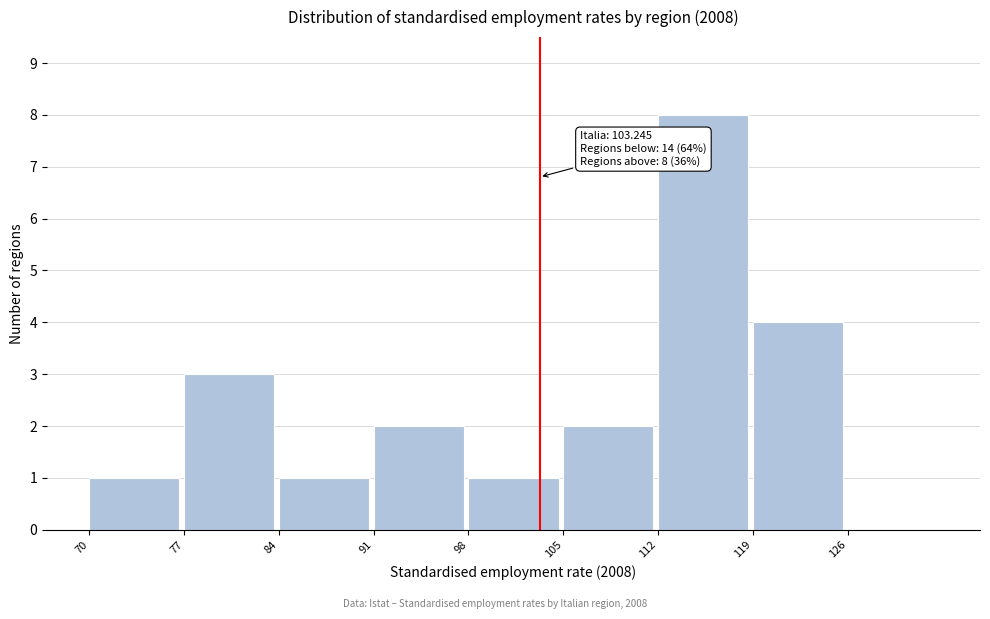

Which range on the x-axis has the tallest bar?

112 to 119